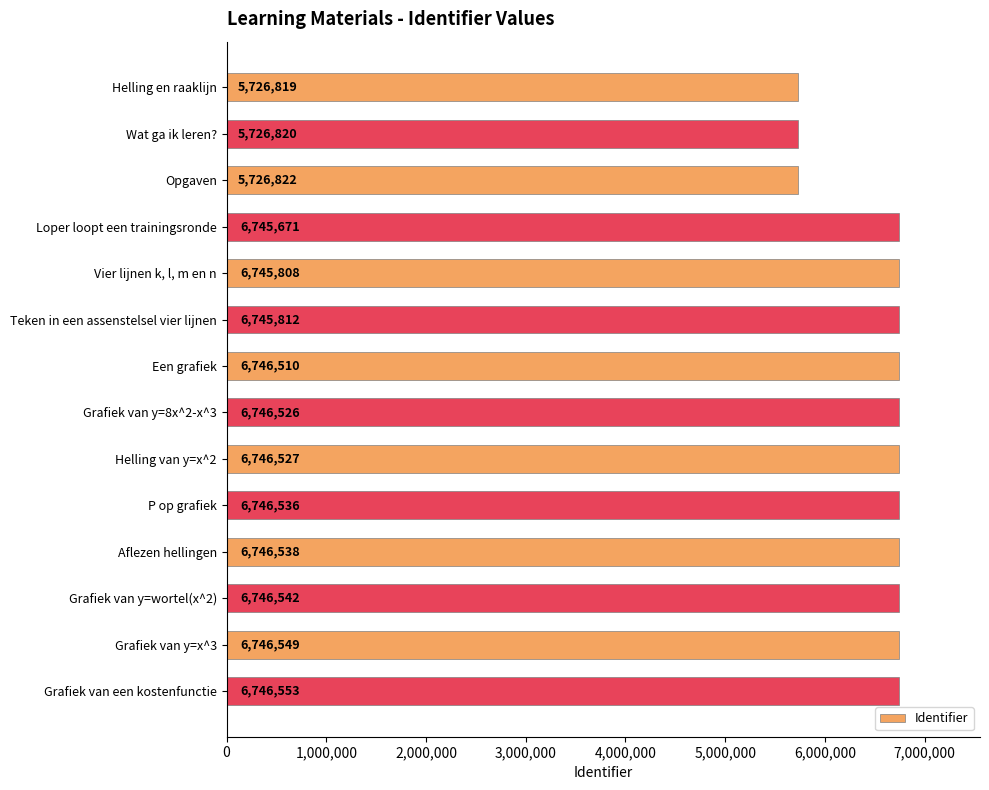

Between Aflezen hellingen and Wat ga ik leren?, which is larger?

Aflezen hellingen